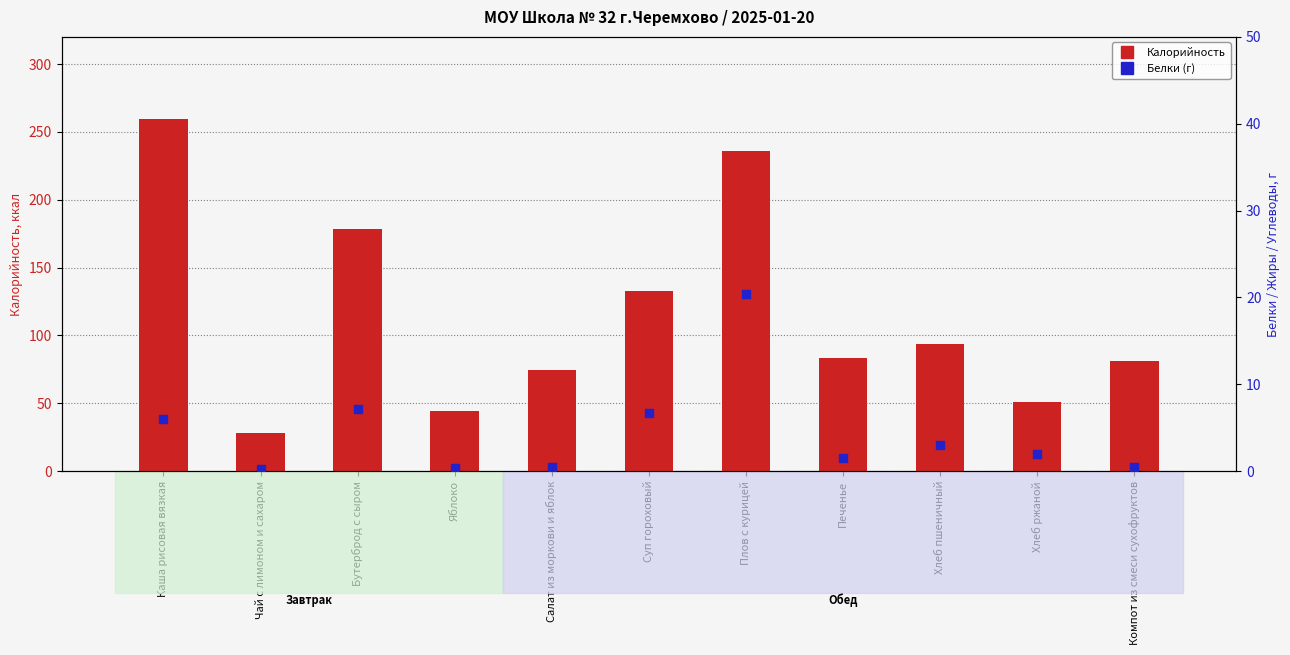

At which category is the sum across all series the highest?

Каша рисовая вязкая